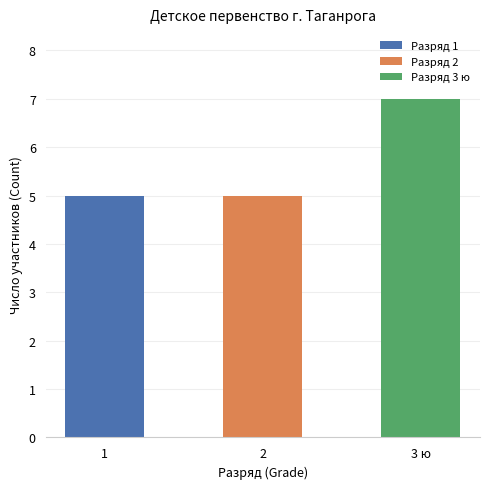

What is the ratio of the value at 2 to the value at 3 ю?

0.7